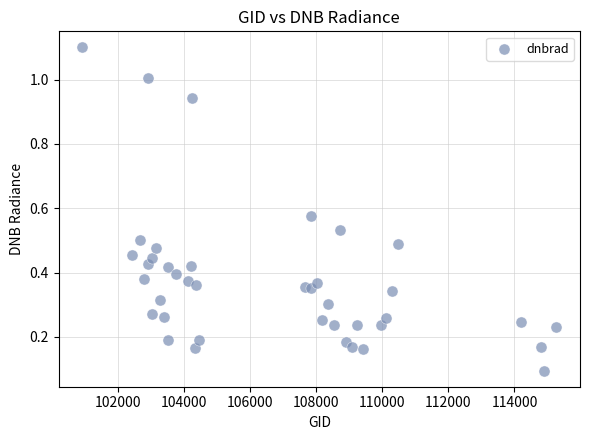

What is the range of X values (max minus min)?

14335.0